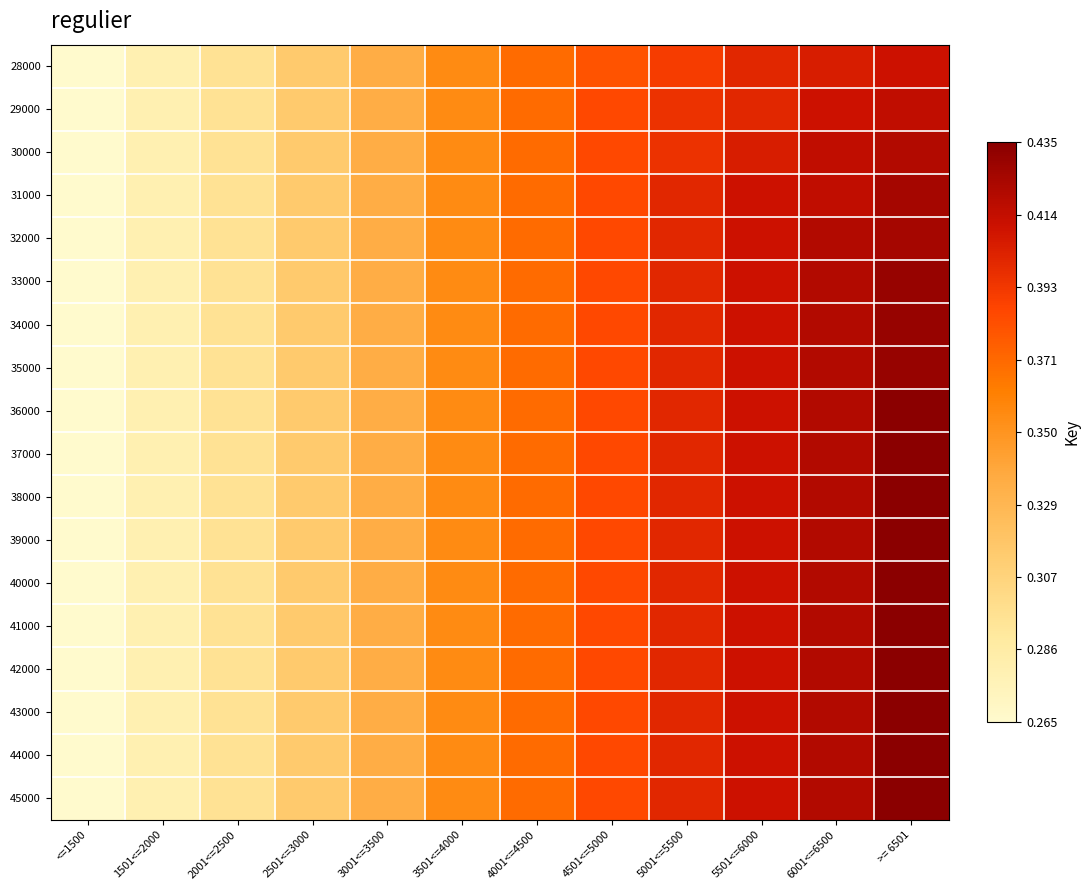

Reading left to right, list all the values displayed in this chart.

28000: <=1500=0.3	1501<=2000=0.3	2001<=2500=0.3	2501<=3000=0.3	3001<=3500=0.3	3501<=4000=0.4	4001<=4500=0.4	4501<=5000=0.4	5001<=5500=0.4	5501<=6000=0.4	6001<=6500=0.4	>= 6501=0.4
29000: <=1500=0.3	1501<=2000=0.3	2001<=2500=0.3	2501<=3000=0.3	3001<=3500=0.3	3501<=4000=0.4	4001<=4500=0.4	4501<=5000=0.4	5001<=5500=0.4	5501<=6000=0.4	6001<=6500=0.4	>= 6501=0.4
30000: <=1500=0.3	1501<=2000=0.3	2001<=2500=0.3	2501<=3000=0.3	3001<=3500=0.3	3501<=4000=0.4	4001<=4500=0.4	4501<=5000=0.4	5001<=5500=0.4	5501<=6000=0.4	6001<=6500=0.4	>= 6501=0.4
31000: <=1500=0.3	1501<=2000=0.3	2001<=2500=0.3	2501<=3000=0.3	3001<=3500=0.3	3501<=4000=0.4	4001<=4500=0.4	4501<=5000=0.4	5001<=5500=0.4	5501<=6000=0.4	6001<=6500=0.4	>= 6501=0.4
32000: <=1500=0.3	1501<=2000=0.3	2001<=2500=0.3	2501<=3000=0.3	3001<=3500=0.3	3501<=4000=0.4	4001<=4500=0.4	4501<=5000=0.4	5001<=5500=0.4	5501<=6000=0.4	6001<=6500=0.4	>= 6501=0.4
33000: <=1500=0.3	1501<=2000=0.3	2001<=2500=0.3	2501<=3000=0.3	3001<=3500=0.3	3501<=4000=0.4	4001<=4500=0.4	4501<=5000=0.4	5001<=5500=0.4	5501<=6000=0.4	6001<=6500=0.4	>= 6501=0.4
34000: <=1500=0.3	1501<=2000=0.3	2001<=2500=0.3	2501<=3000=0.3	3001<=3500=0.3	3501<=4000=0.4	4001<=4500=0.4	4501<=5000=0.4	5001<=5500=0.4	5501<=6000=0.4	6001<=6500=0.4	>= 6501=0.4
35000: <=1500=0.3	1501<=2000=0.3	2001<=2500=0.3	2501<=3000=0.3	3001<=3500=0.3	3501<=4000=0.4	4001<=4500=0.4	4501<=5000=0.4	5001<=5500=0.4	5501<=6000=0.4	6001<=6500=0.4	>= 6501=0.4
36000: <=1500=0.3	1501<=2000=0.3	2001<=2500=0.3	2501<=3000=0.3	3001<=3500=0.3	3501<=4000=0.4	4001<=4500=0.4	4501<=5000=0.4	5001<=5500=0.4	5501<=6000=0.4	6001<=6500=0.4	>= 6501=0.4
37000: <=1500=0.3	1501<=2000=0.3	2001<=2500=0.3	2501<=3000=0.3	3001<=3500=0.3	3501<=4000=0.4	4001<=4500=0.4	4501<=5000=0.4	5001<=5500=0.4	5501<=6000=0.4	6001<=6500=0.4	>= 6501=0.4
38000: <=1500=0.3	1501<=2000=0.3	2001<=2500=0.3	2501<=3000=0.3	3001<=3500=0.3	3501<=4000=0.4	4001<=4500=0.4	4501<=5000=0.4	5001<=5500=0.4	5501<=6000=0.4	6001<=6500=0.4	>= 6501=0.4
39000: <=1500=0.3	1501<=2000=0.3	2001<=2500=0.3	2501<=3000=0.3	3001<=3500=0.3	3501<=4000=0.4	4001<=4500=0.4	4501<=5000=0.4	5001<=5500=0.4	5501<=6000=0.4	6001<=6500=0.4	>= 6501=0.4
40000: <=1500=0.3	1501<=2000=0.3	2001<=2500=0.3	2501<=3000=0.3	3001<=3500=0.3	3501<=4000=0.4	4001<=4500=0.4	4501<=5000=0.4	5001<=5500=0.4	5501<=6000=0.4	6001<=6500=0.4	>= 6501=0.4
41000: <=1500=0.3	1501<=2000=0.3	2001<=2500=0.3	2501<=3000=0.3	3001<=3500=0.3	3501<=4000=0.4	4001<=4500=0.4	4501<=5000=0.4	5001<=5500=0.4	5501<=6000=0.4	6001<=6500=0.4	>= 6501=0.4
42000: <=1500=0.3	1501<=2000=0.3	2001<=2500=0.3	2501<=3000=0.3	3001<=3500=0.3	3501<=4000=0.4	4001<=4500=0.4	4501<=5000=0.4	5001<=5500=0.4	5501<=6000=0.4	6001<=6500=0.4	>= 6501=0.4
43000: <=1500=0.3	1501<=2000=0.3	2001<=2500=0.3	2501<=3000=0.3	3001<=3500=0.3	3501<=4000=0.4	4001<=4500=0.4	4501<=5000=0.4	5001<=5500=0.4	5501<=6000=0.4	6001<=6500=0.4	>= 6501=0.4
44000: <=1500=0.3	1501<=2000=0.3	2001<=2500=0.3	2501<=3000=0.3	3001<=3500=0.3	3501<=4000=0.4	4001<=4500=0.4	4501<=5000=0.4	5001<=5500=0.4	5501<=6000=0.4	6001<=6500=0.4	>= 6501=0.4
45000: <=1500=0.3	1501<=2000=0.3	2001<=2500=0.3	2501<=3000=0.3	3001<=3500=0.3	3501<=4000=0.4	4001<=4500=0.4	4501<=5000=0.4	5001<=5500=0.4	5501<=6000=0.4	6001<=6500=0.4	>= 6501=0.4